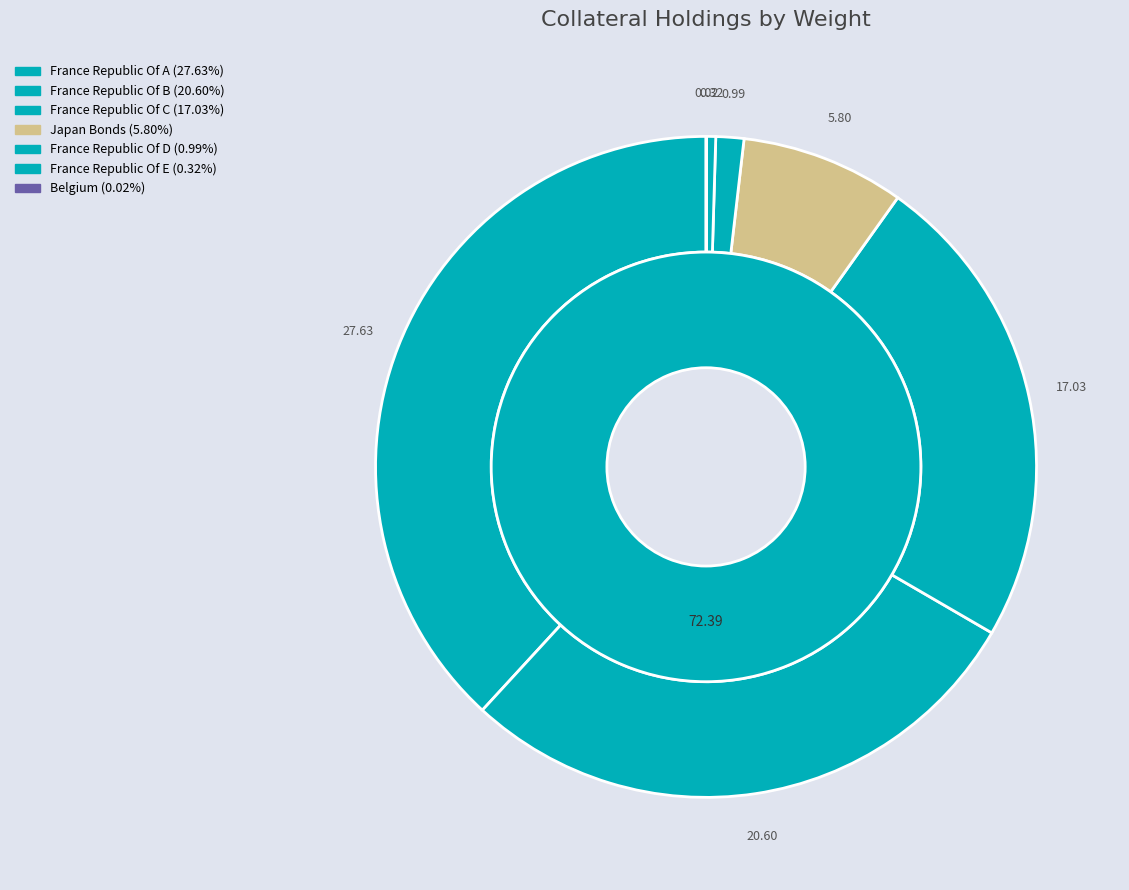

Between 4 and Other, which is larger?

Other